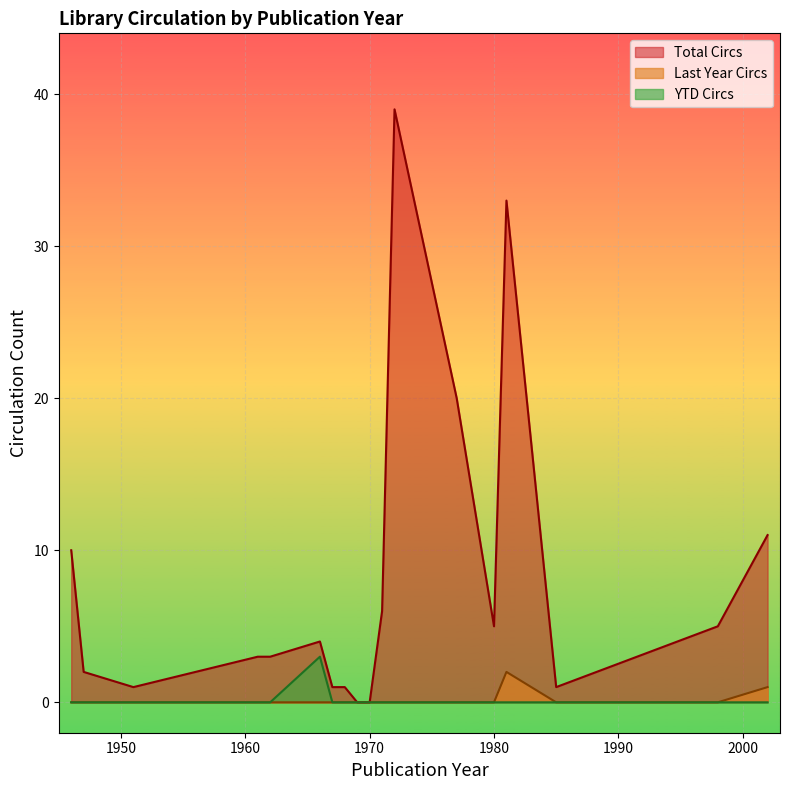

The Last Year Circs series shows -1 at 1985. True or false?

False